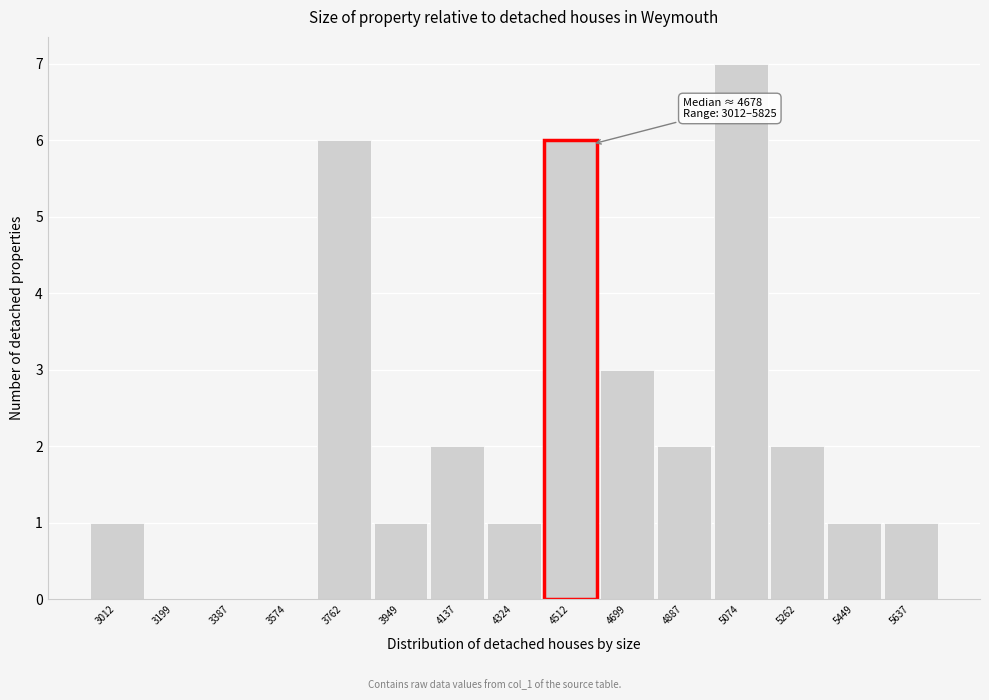

Reading left to right, what are all the values shown in this chart?

3012=1	3199=0	3387=0	3574=0	3762=6	3949=1	4137=2	4324=1	4512=6	4699=3	4887=2	5074=7	5262=2	5449=1	5637=1